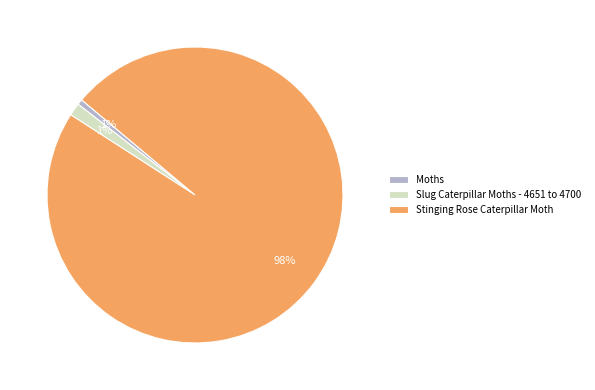

What percentage is the Stinging Rose Caterpillar Moth slice, to the nearest percent?

98%